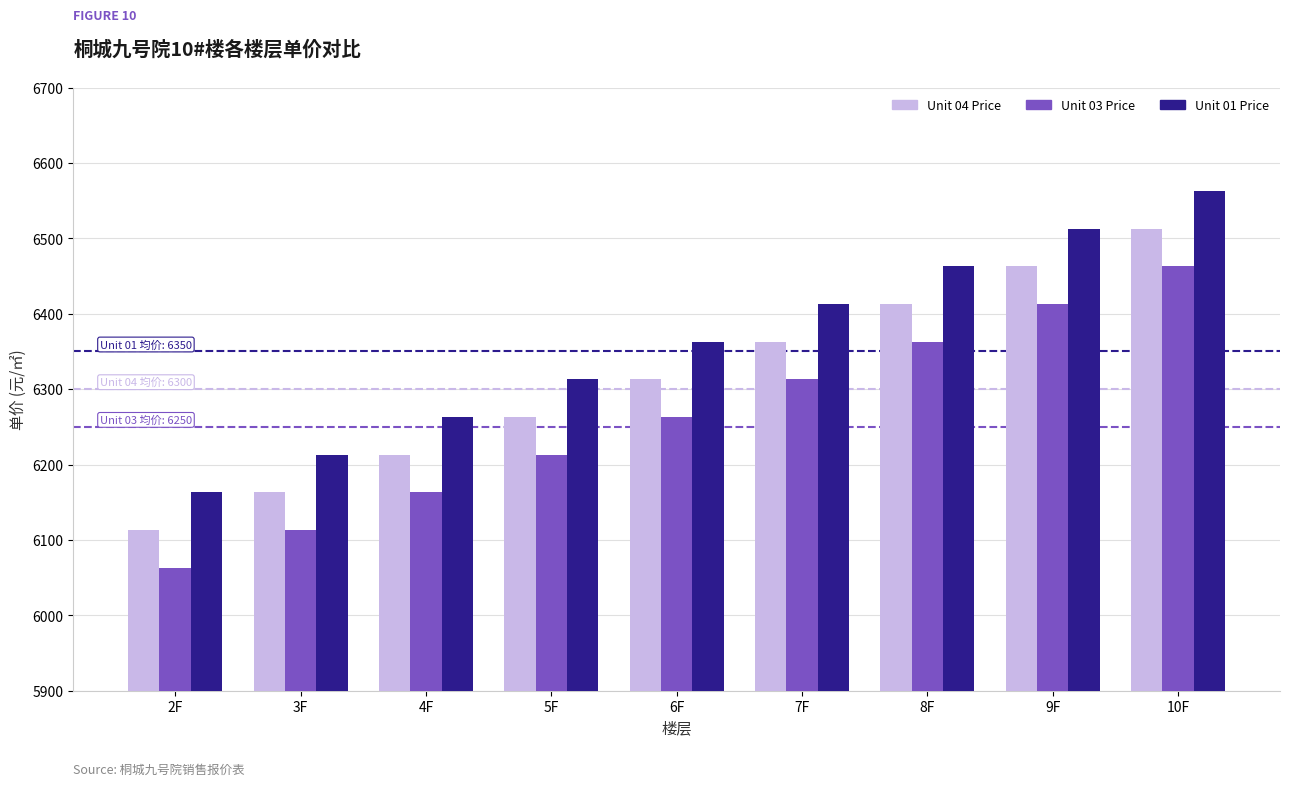

How many bars are there in total?

27